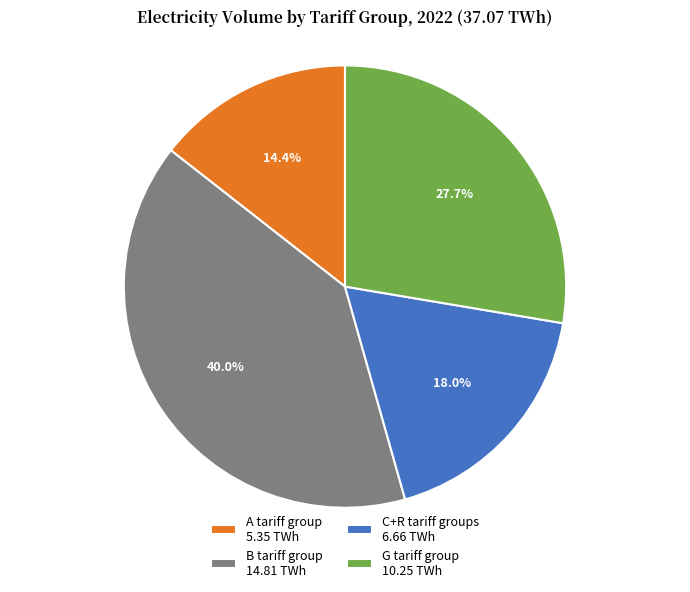

What is the ratio of the value at C+R tariff groups 6.66 TWh to the value at G tariff group 10.25 TWh?

0.6